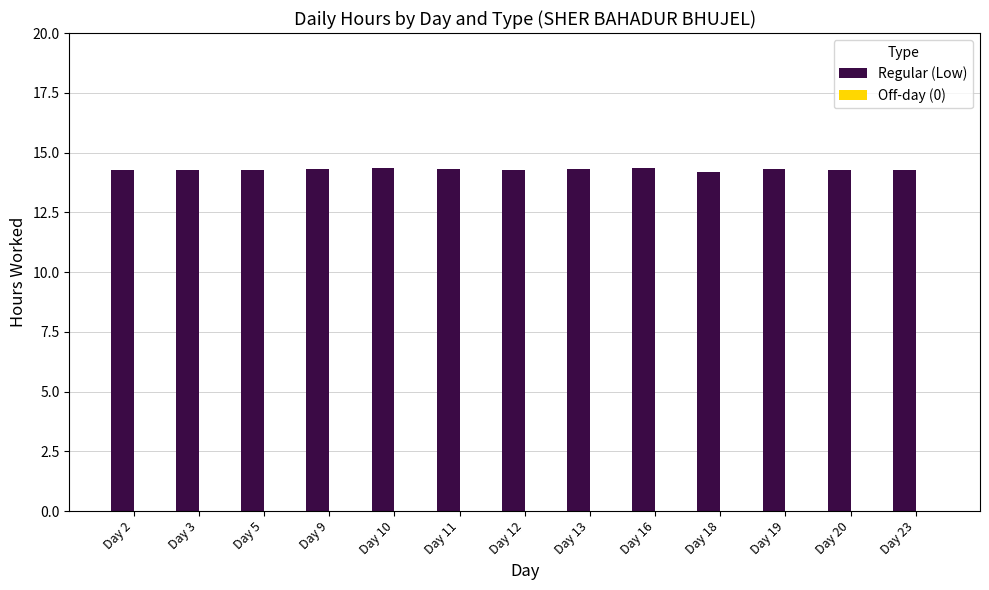

The chart shows a value of 19.6 at Day 19. True or false?

False